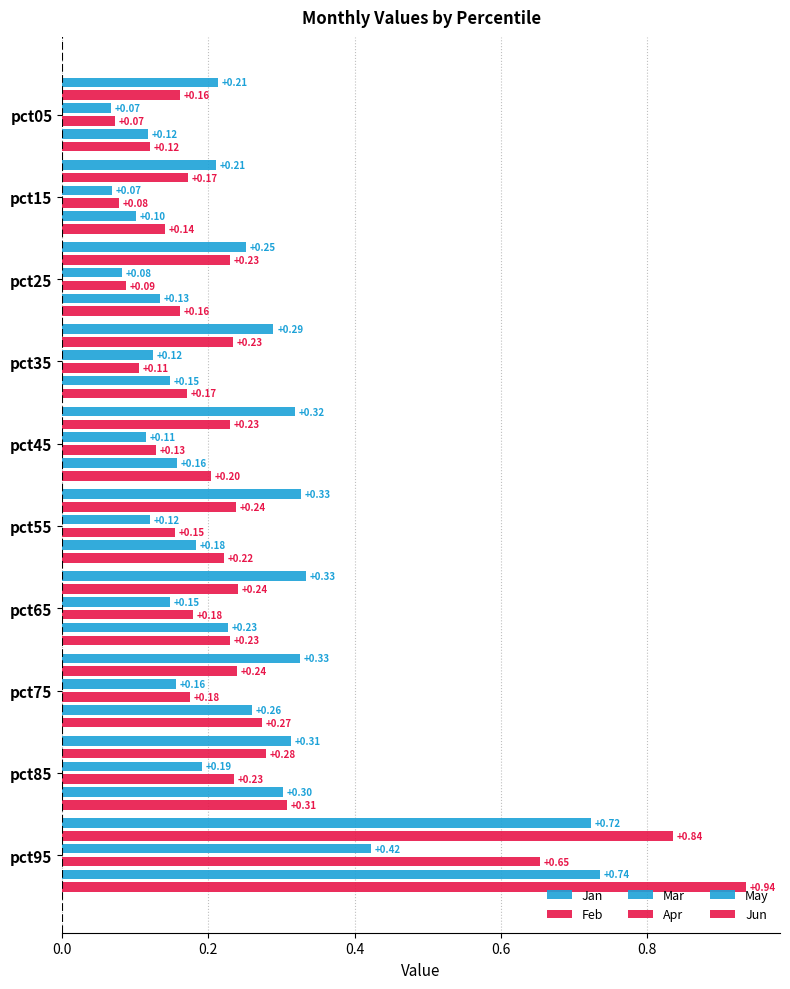

Reading left to right, transcribe all the data shown in this chart.

Jan: 0.2	0.2	0.3	0.3	0.3	0.3	0.3	0.3	0.3	0.7
Feb: 0.2	0.2	0.2	0.2	0.2	0.2	0.2	0.2	0.3	0.8
Mar: 0.1	0.1	0.1	0.1	0.1	0.1	0.1	0.2	0.2	0.4
Apr: 0.1	0.1	0.1	0.1	0.1	0.2	0.2	0.2	0.2	0.7
May: 0.1	0.1	0.1	0.1	0.2	0.2	0.2	0.3	0.3	0.7
Jun: 0.1	0.1	0.2	0.2	0.2	0.2	0.2	0.3	0.3	0.9